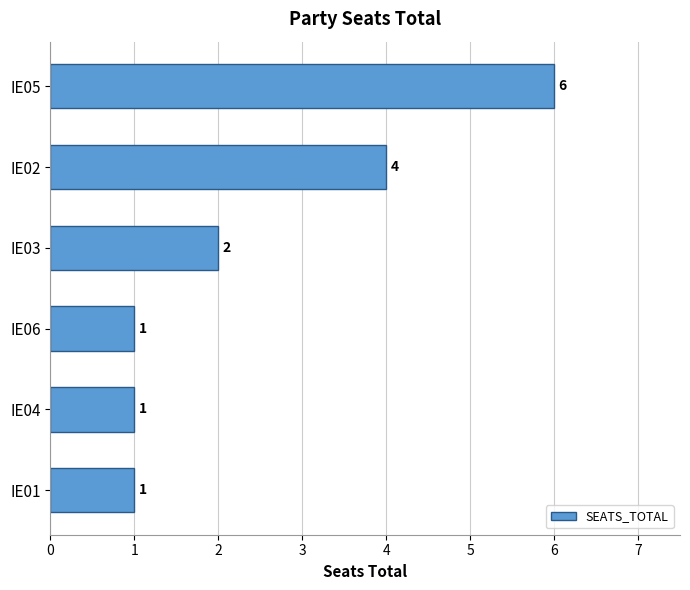

What is the sum of all values?

15